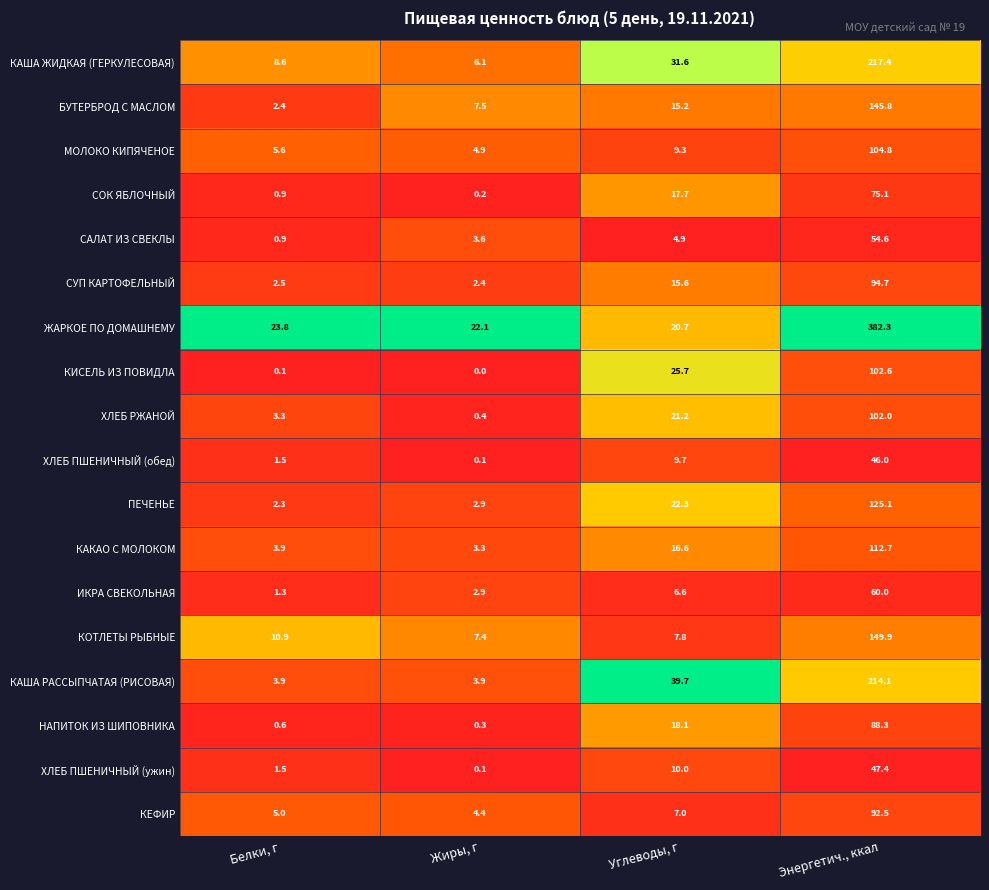

Between Жиры, г and Углеводы, г, which series saw the biggest shift?

КАША РАССЫПЧАТАЯ (РИСОВАЯ)